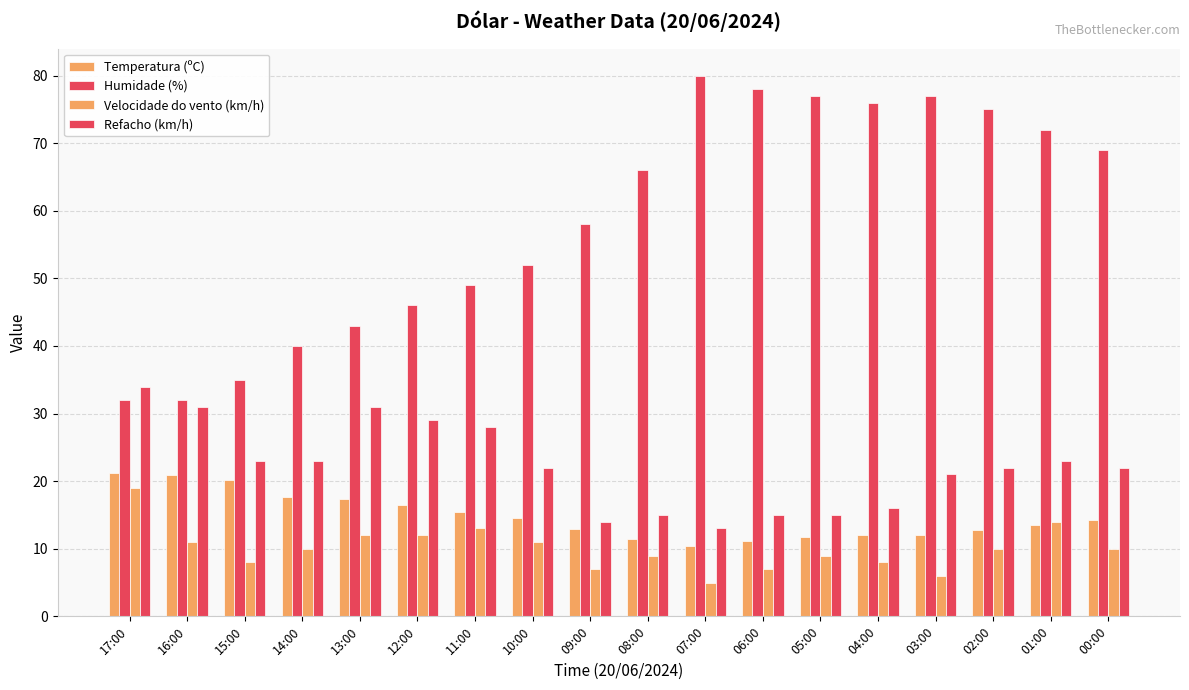

How many data points in Temperatura (ºC) are above 14?

9